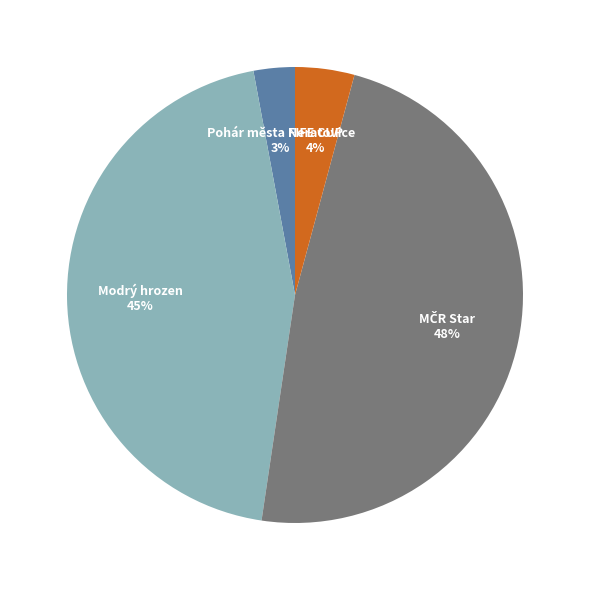

How many segments does this pie chart have?

4